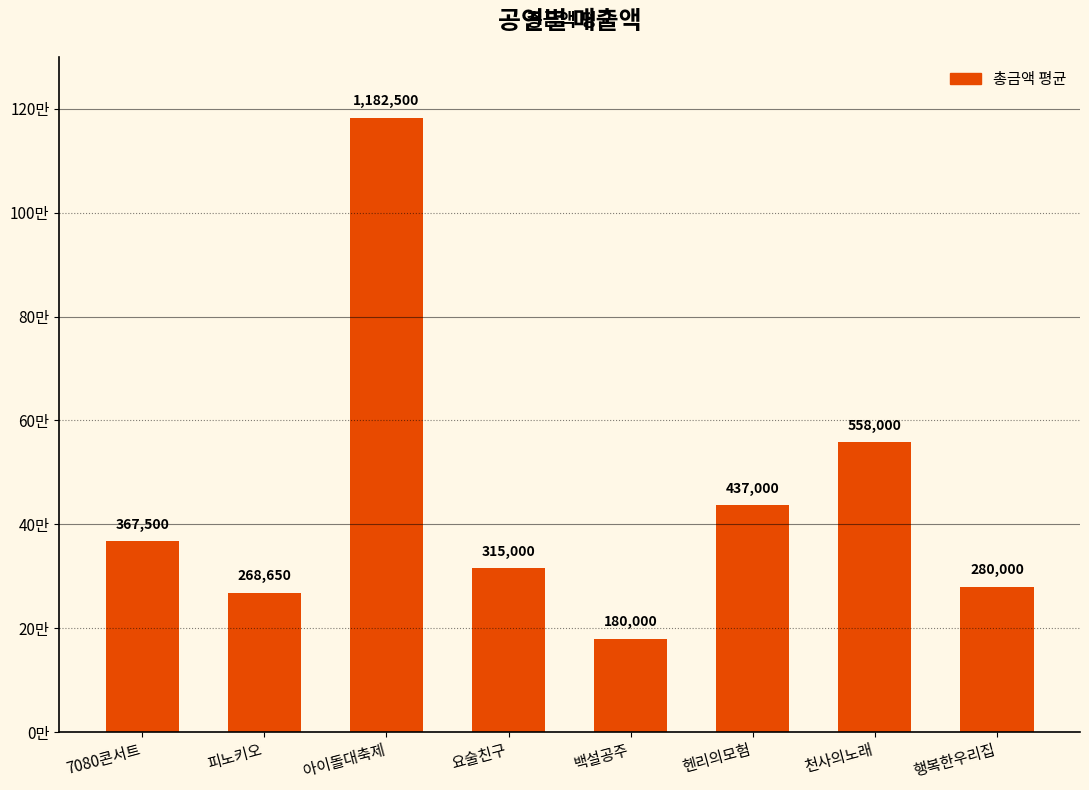

Reading left to right, what are all the values shown in this chart?

7080콘서트=367500	피노키오=268650	아이돌대축제=1182500	요술친구=315000	백설공주=180000	헨리의모험=437000	천사의노래=558000	행복한우리집=280000